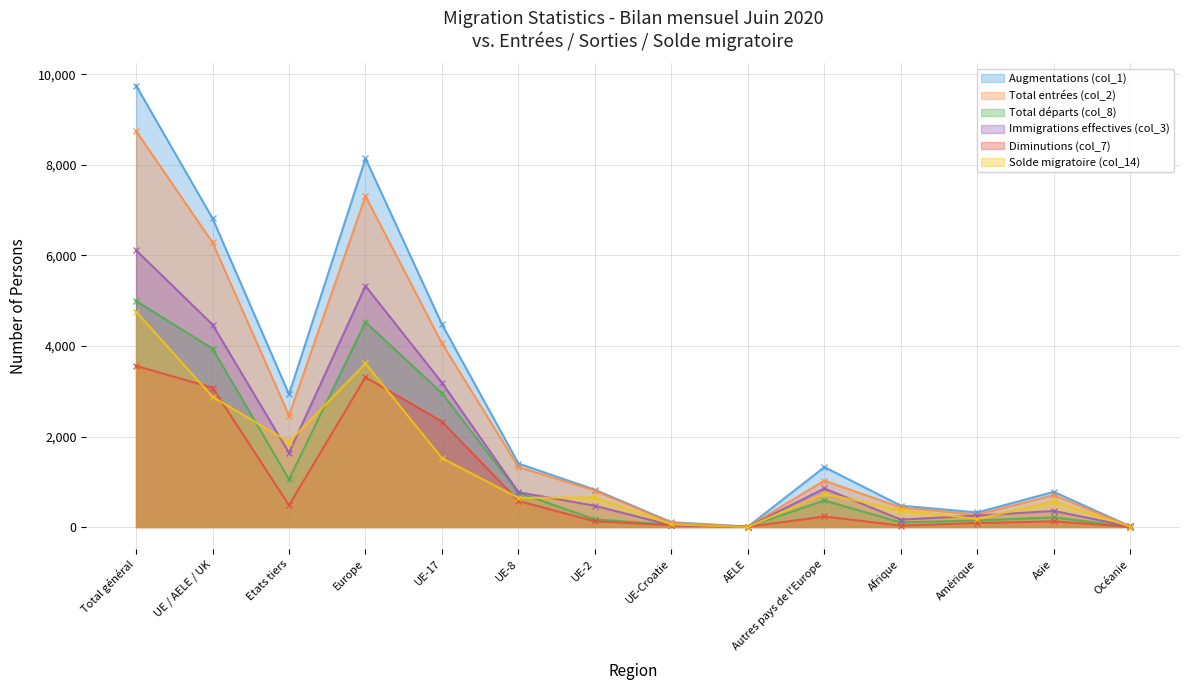

What is the difference between the maximum and minimum values in the Immigrations effectives (col_3) series?

6111